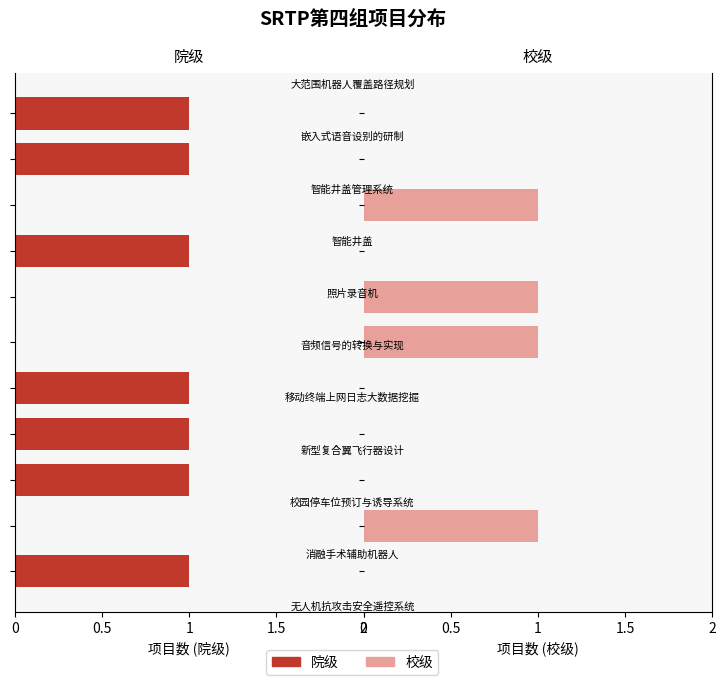

The value of 院级 at 0.5 is 0. True or false?

False